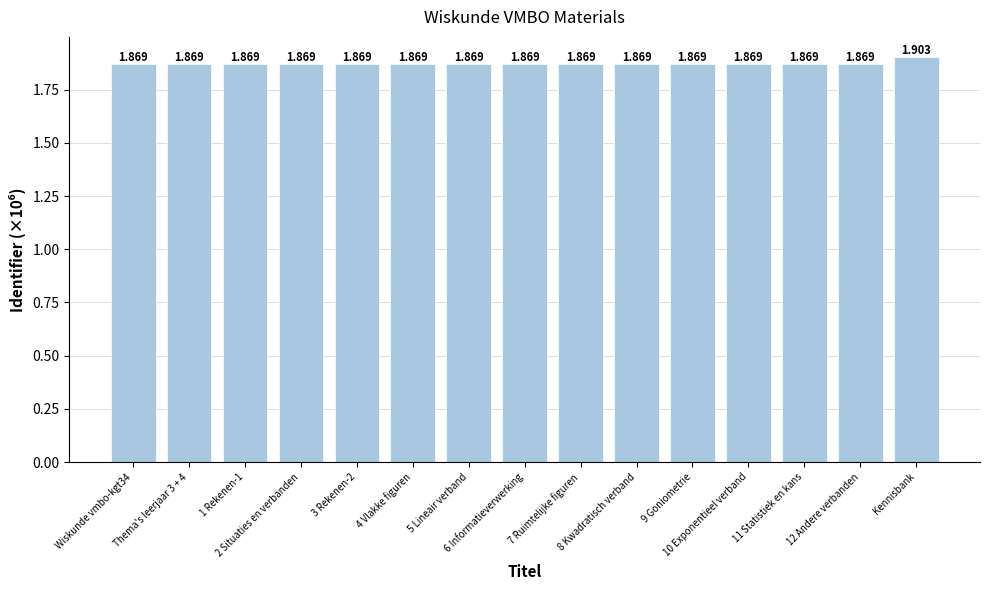

What is the value of the 5th bar from the left?

1.9